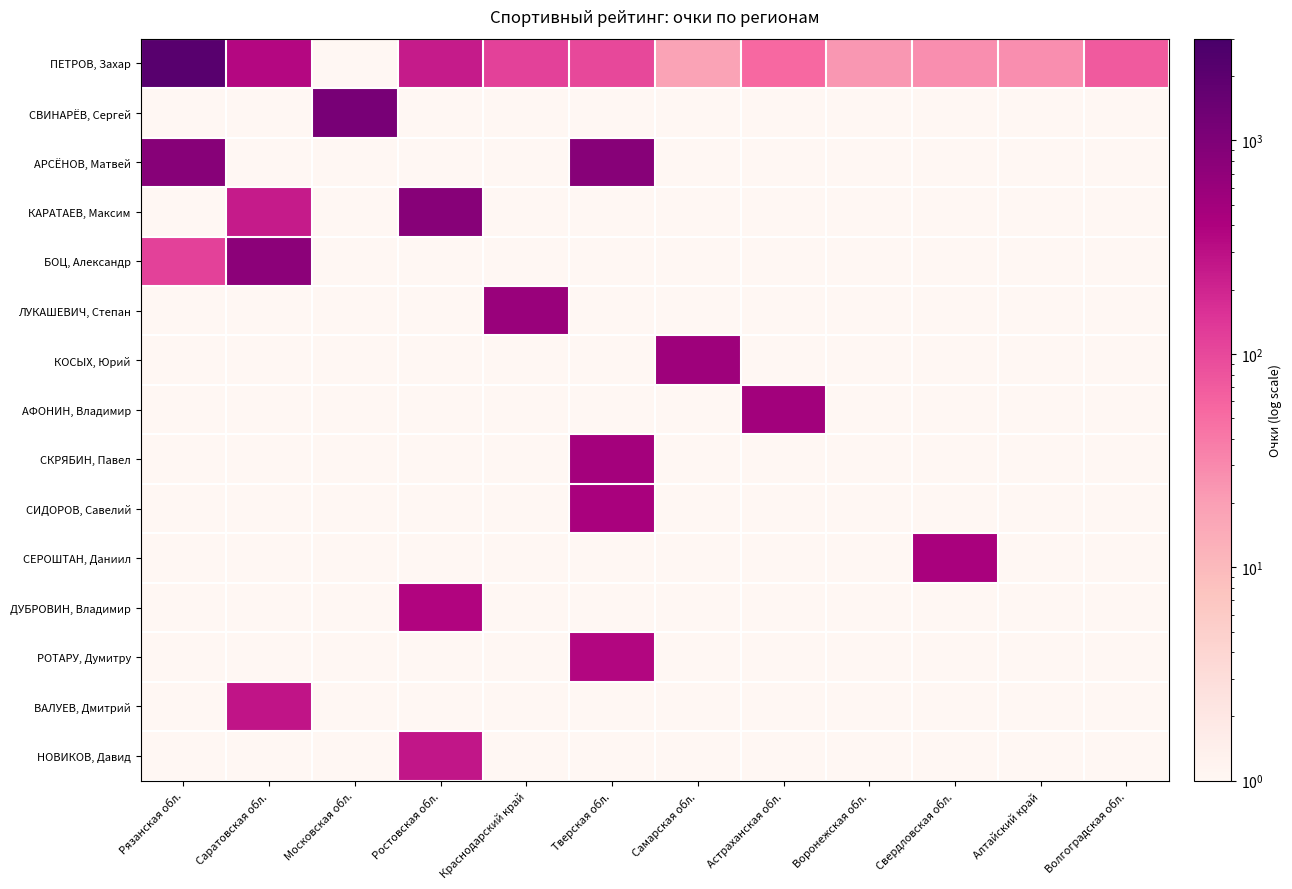

What is the maximum value shown in the chart?

2181.5